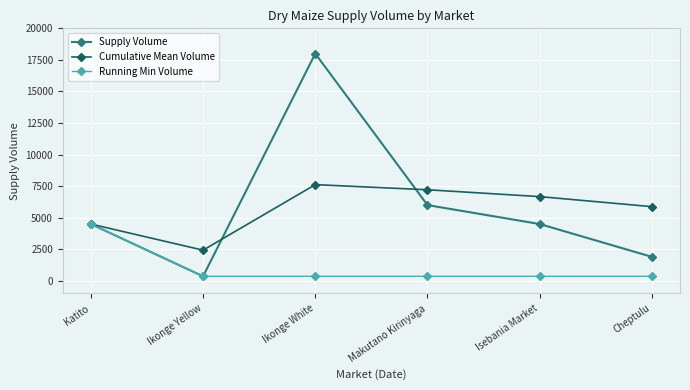

In Cumulative Mean Volume, how many points are lower than both neighbors (excluding endpoints)?

1